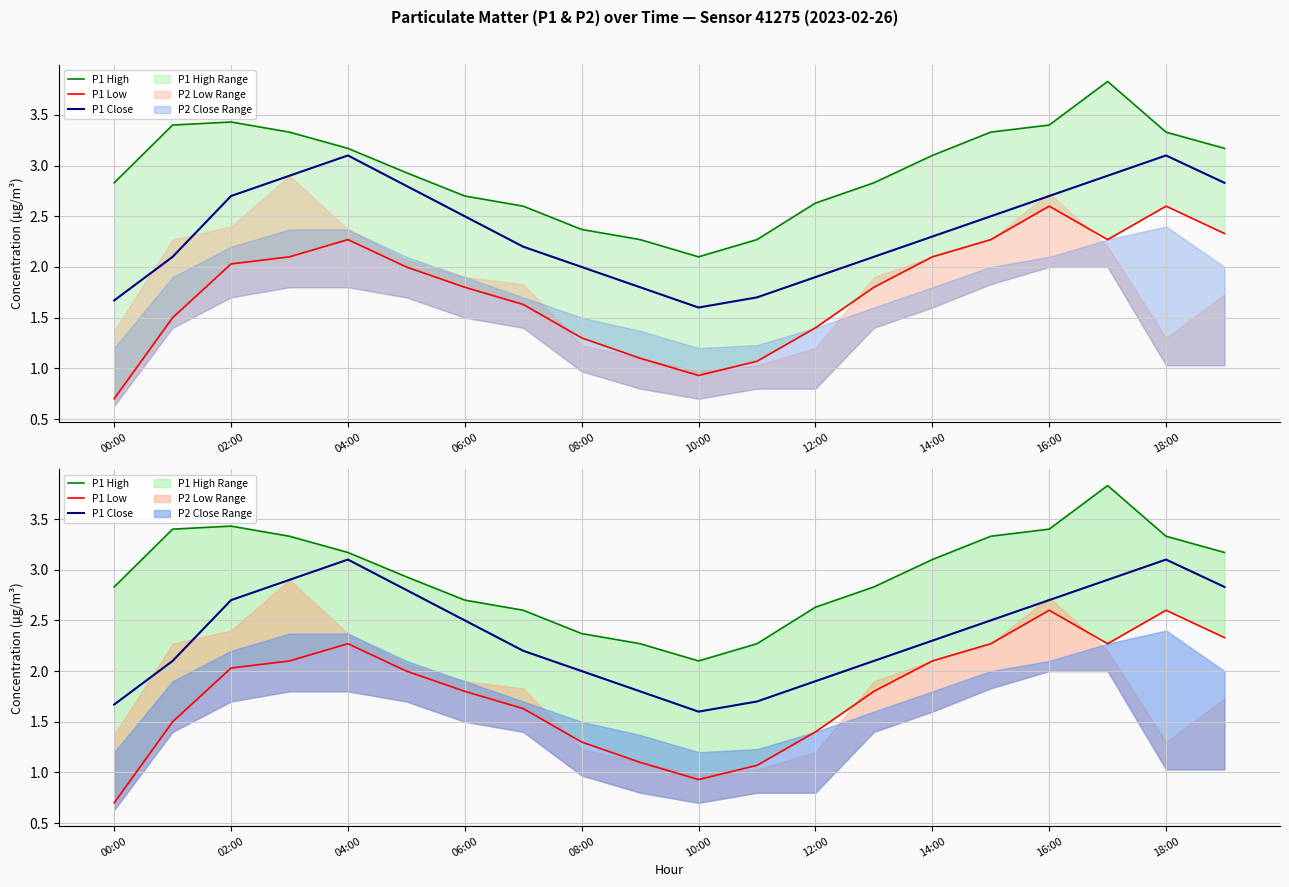

At 18:00, list the series in order from largest to smallest.

P1 High, P1 Close, P1 Low